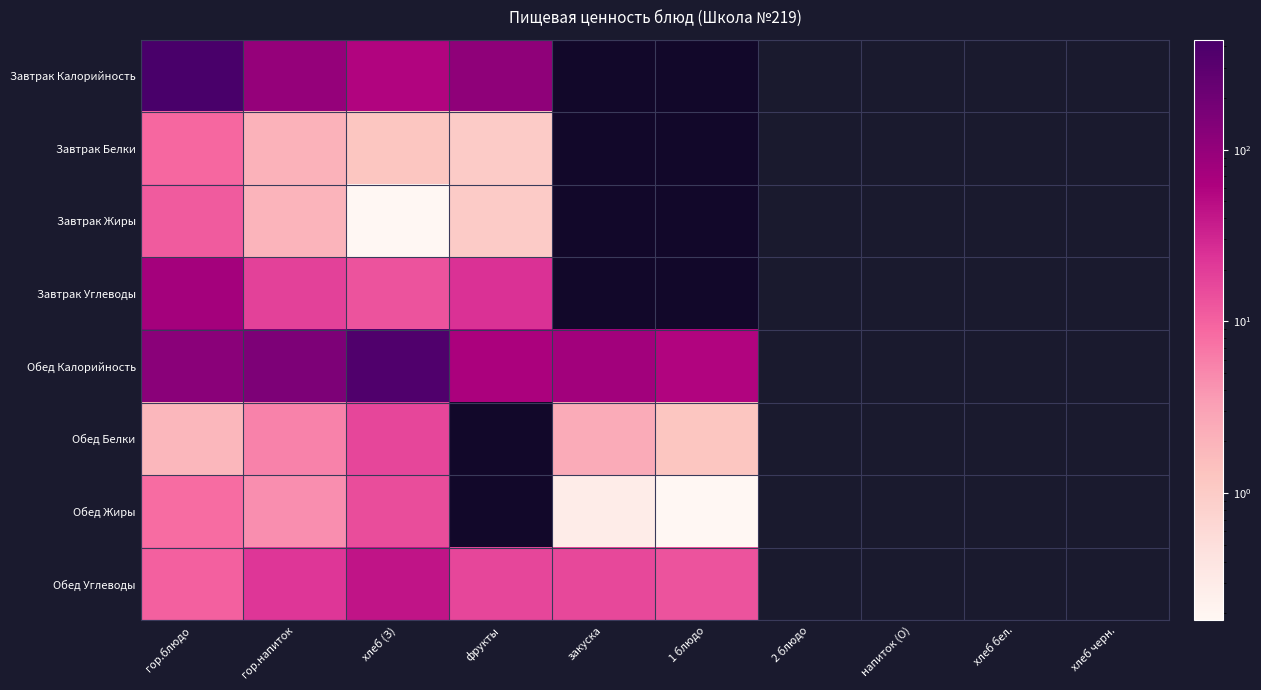

What is the difference between the maximum and second lowest values in the Обед Калорийность series?

303.3